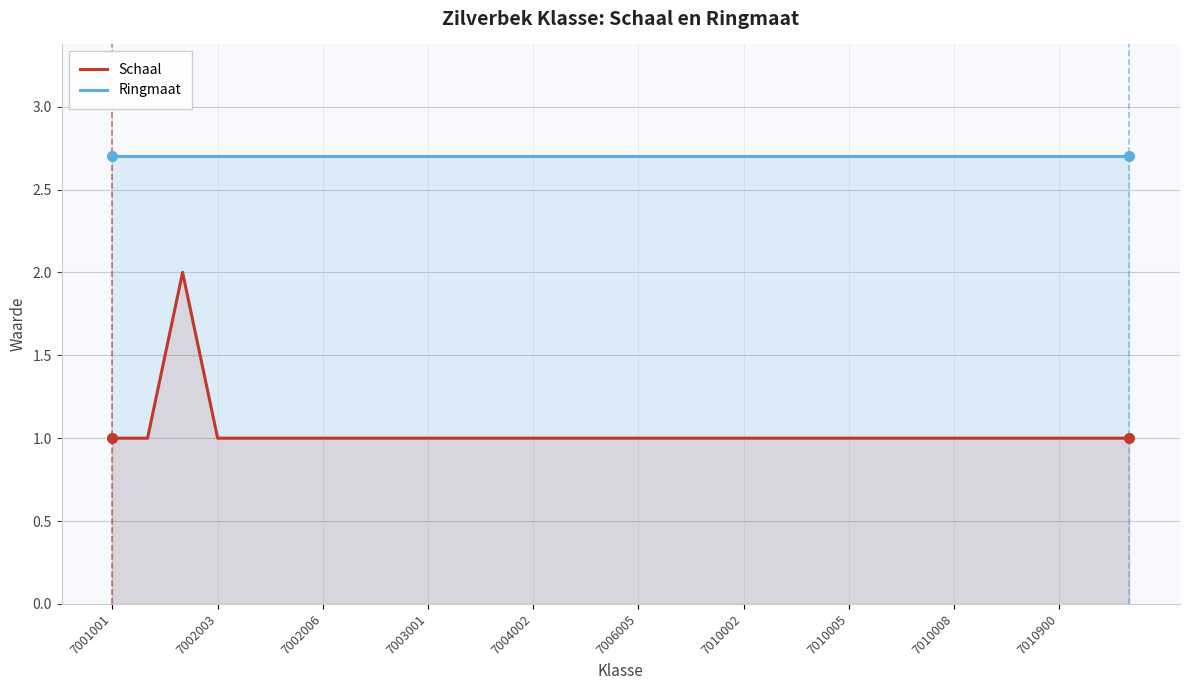

What is the sum of all Ringmaat values?

81.0